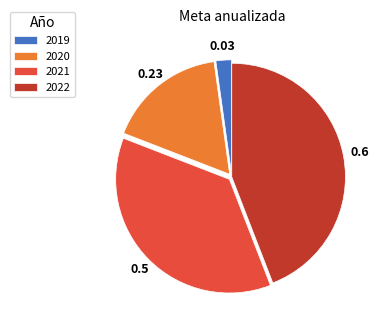

Which category has the smallest portion of the pie?

2019